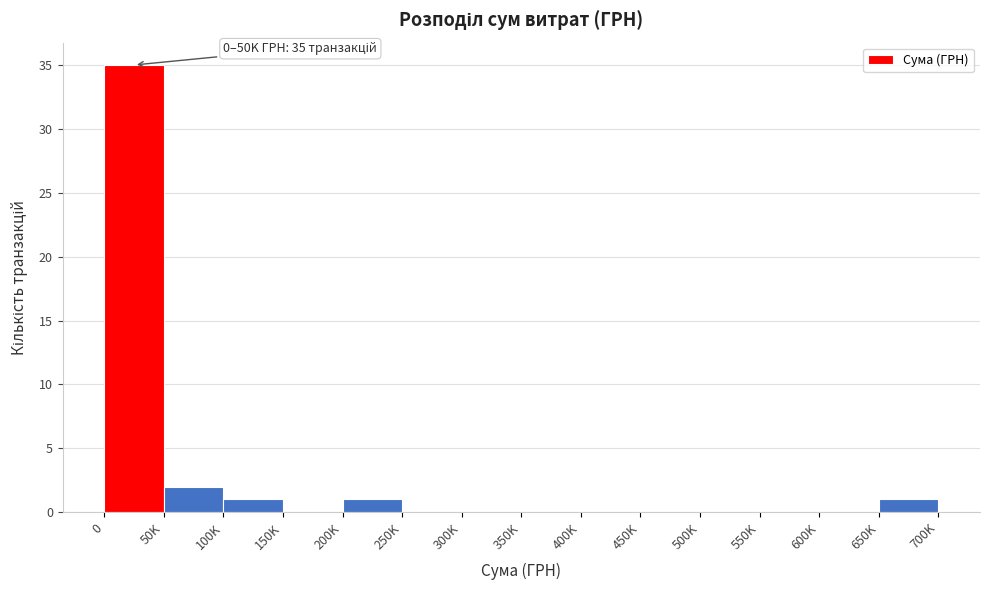

Reading right to left, what are all the values shown in this chart?

650K=1	600K=0	550K=0	500K=0	450K=0	400K=0	350K=0	300K=0	250K=0	200K=1	150K=0	100K=1	50K=2	0=35